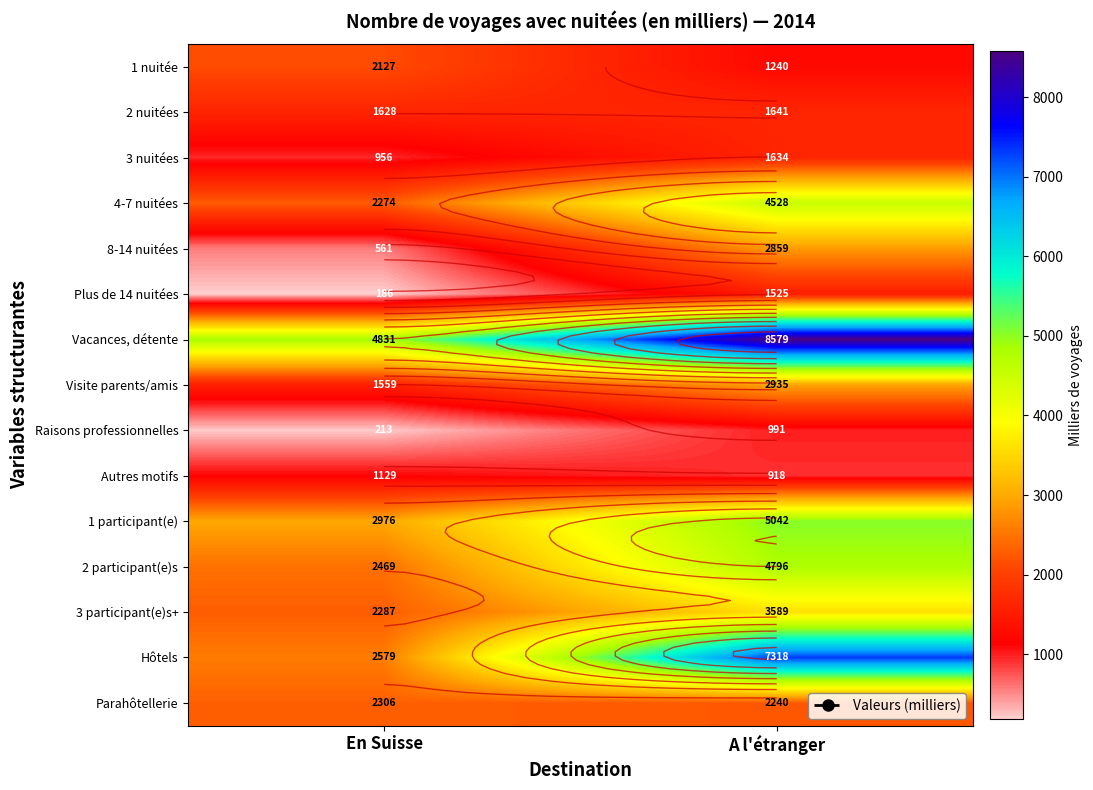

Rank the series by their maximum value, from lowest to highest.

Raisons professionnelles, Autres motifs, Plus de 14 nuitées, 3 nuitées, 2 nuitées, 1 nuitée, Parahôtellerie, 8-14 nuitées, Visite parents/amis, 3 participant(e)s+, 4-7 nuitées, 2 participant(e)s, 1 participant(e), Hôtels, Vacances, détente